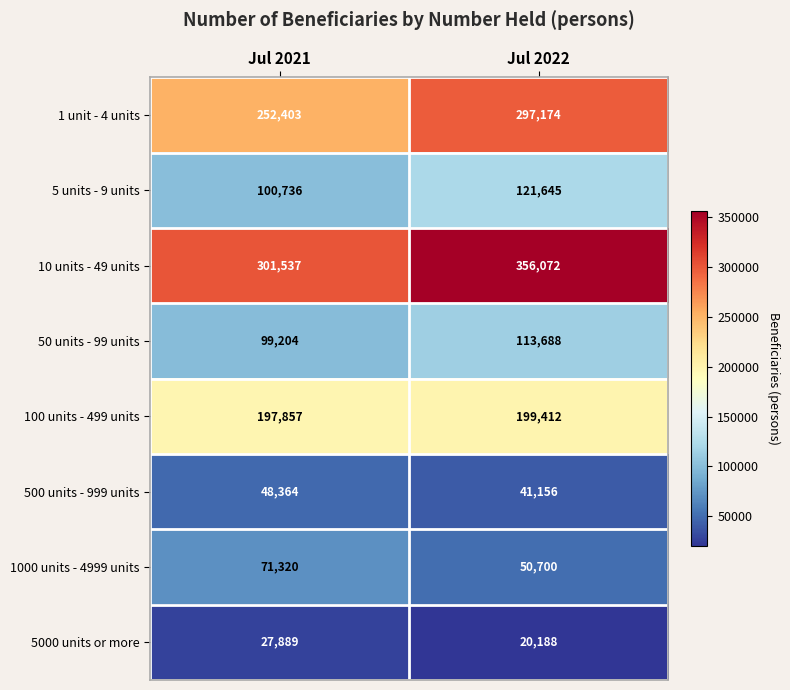

True or false: 100 units - 499 units has a value of 305995 at Jul 2022.

False